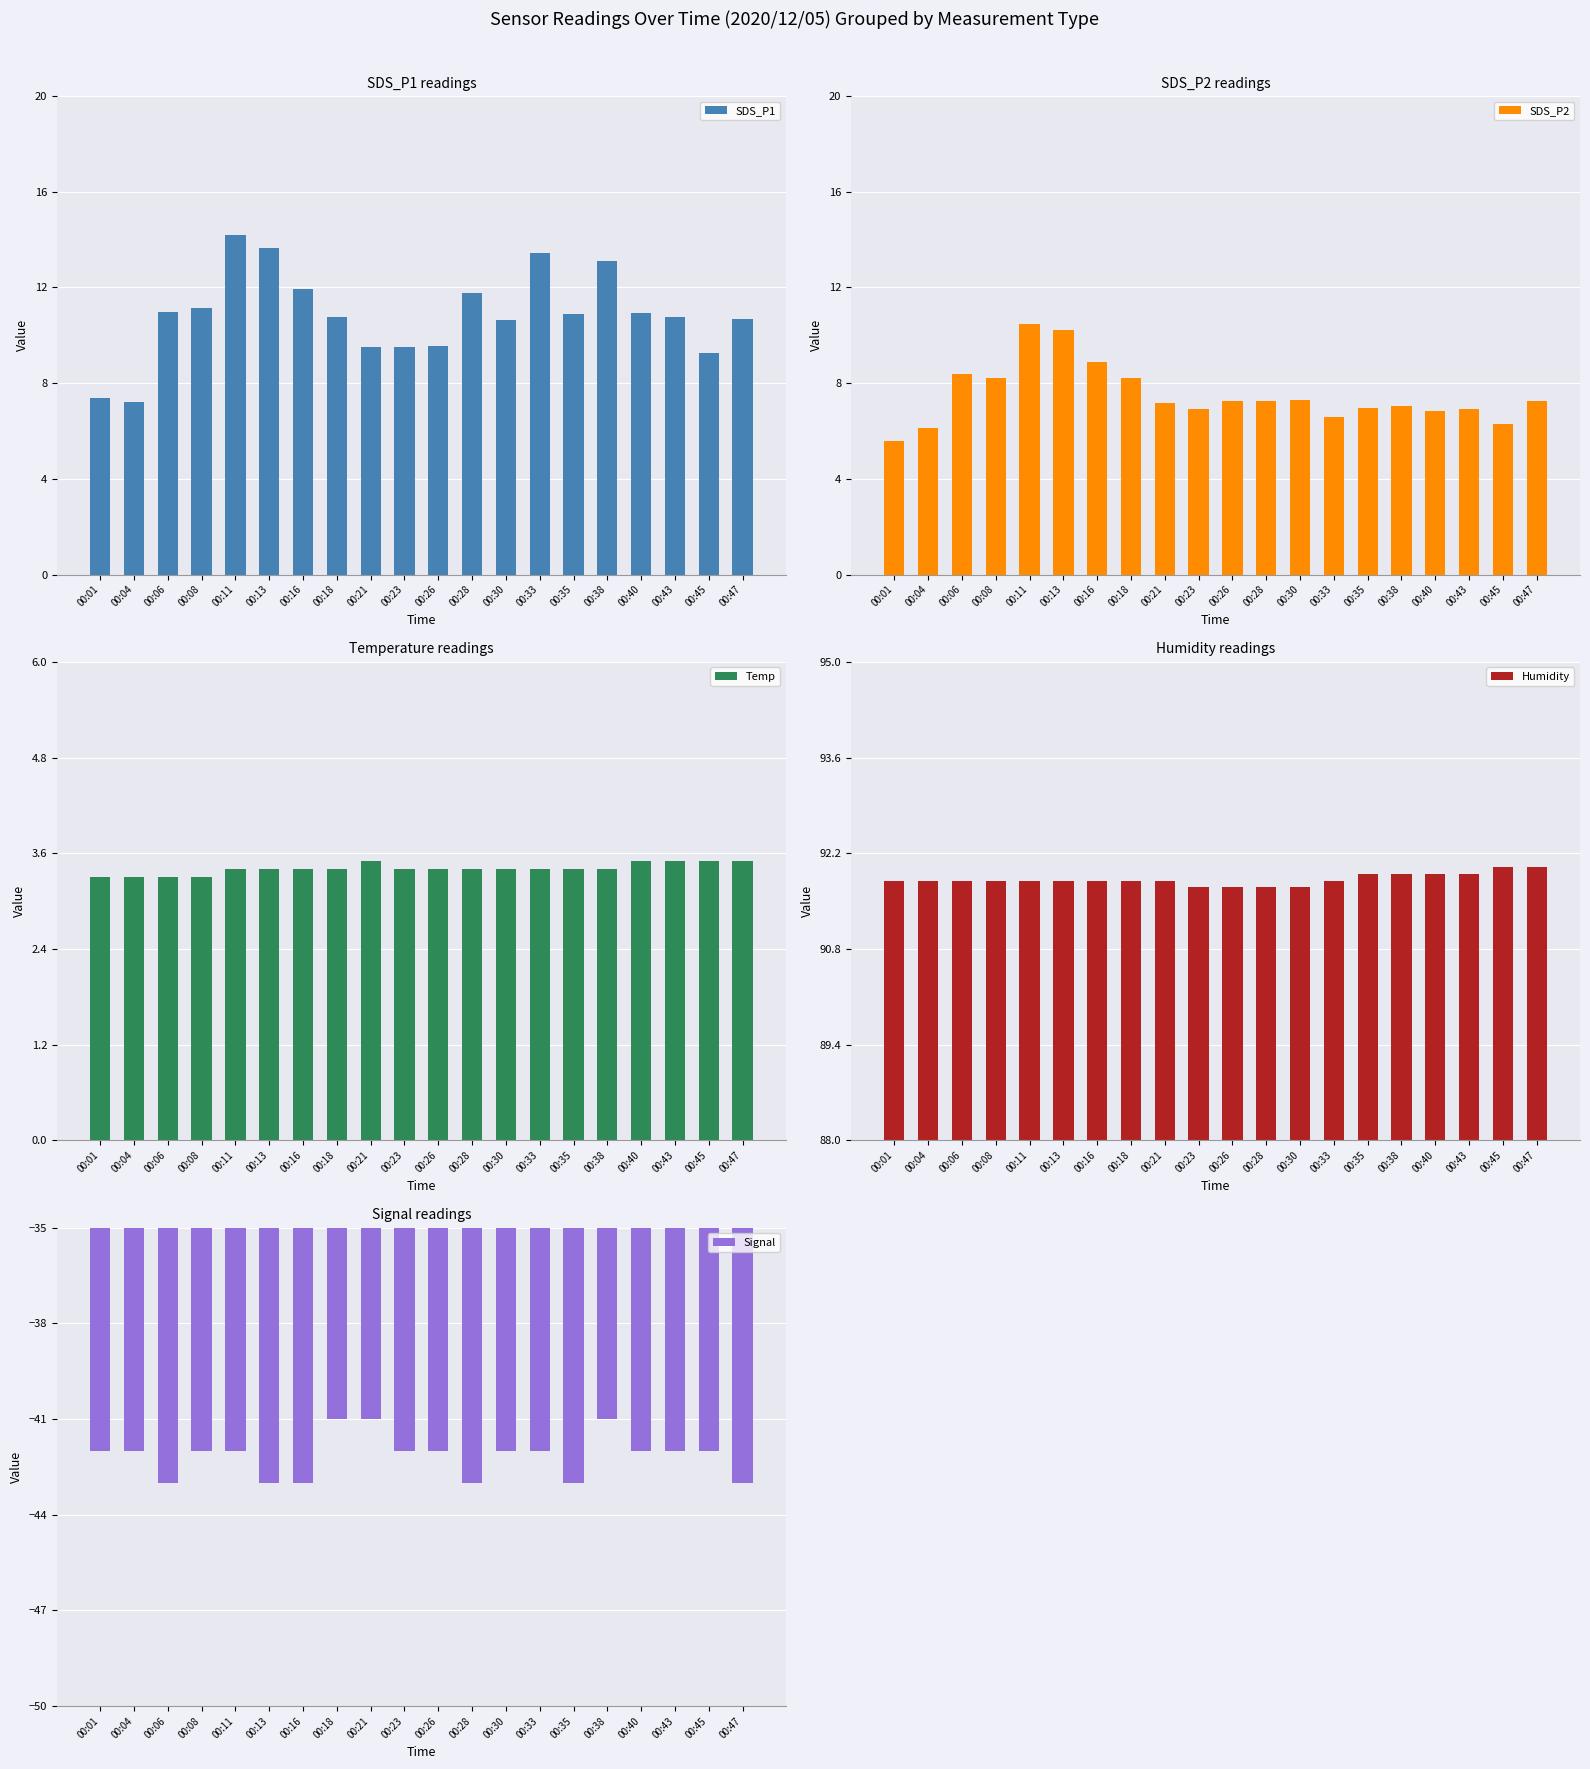

Which category has the lowest value across all series?

00:06